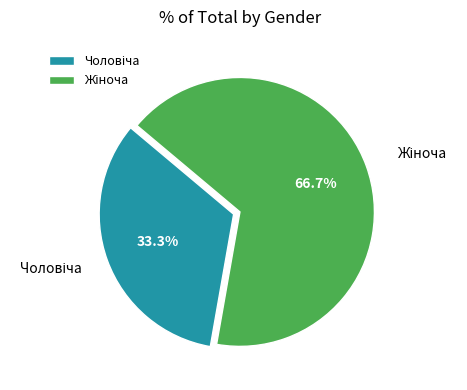

How many slices are in this pie chart?

2